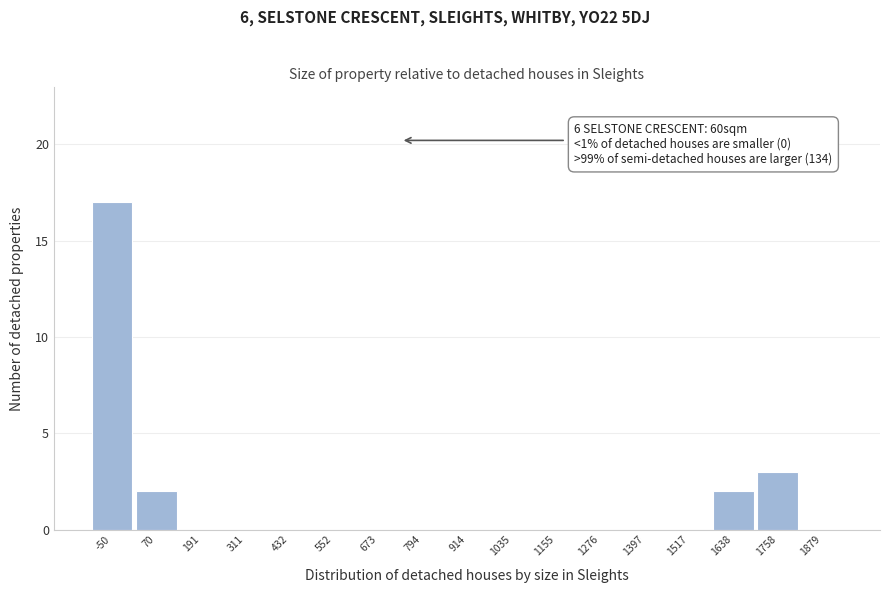

Reading left to right, what are all the values shown in this chart?

-50=17	70=2	191=0	311=0	432=0	552=0	673=0	794=0	914=0	1035=0	1155=0	1276=0	1397=0	1517=0	1638=2	1758=3	1879=0